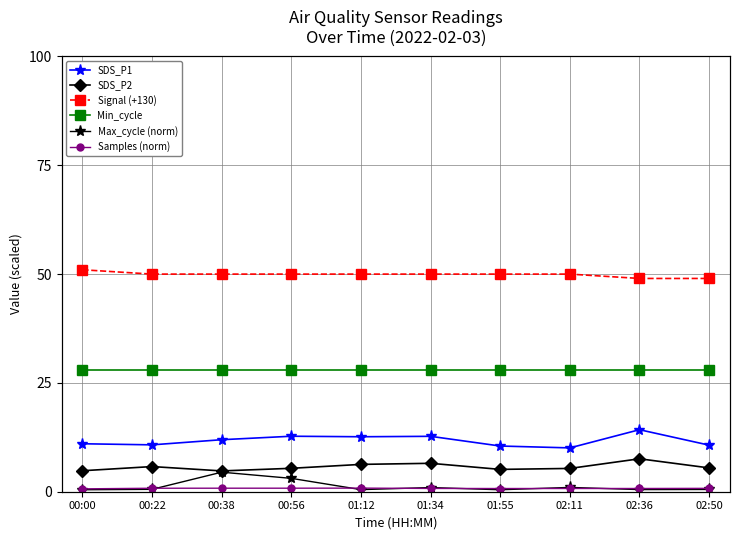

List the labels in order of Samples (norm) value, largest first.

01:12, 00:56, 00:38, 00:22, 02:50, 01:34, 02:11, 02:36, 01:55, 00:00